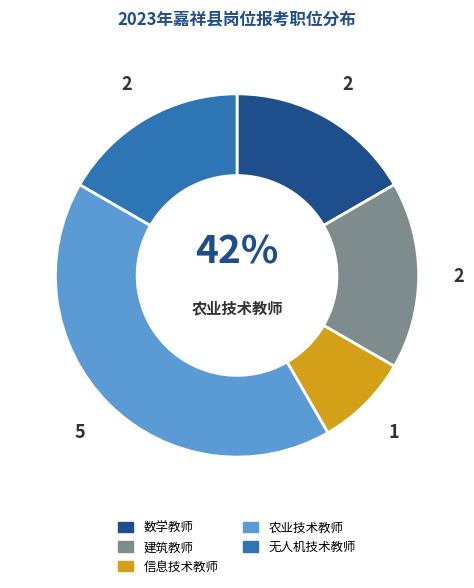

Which slice is the smallest?

信息技术教师